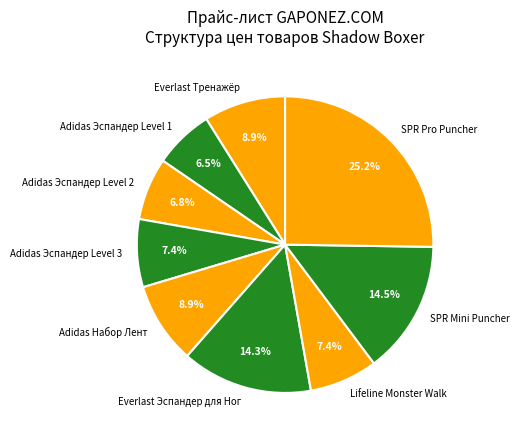

Is it true that Everlast Тренажёр is 9% of the pie?

True